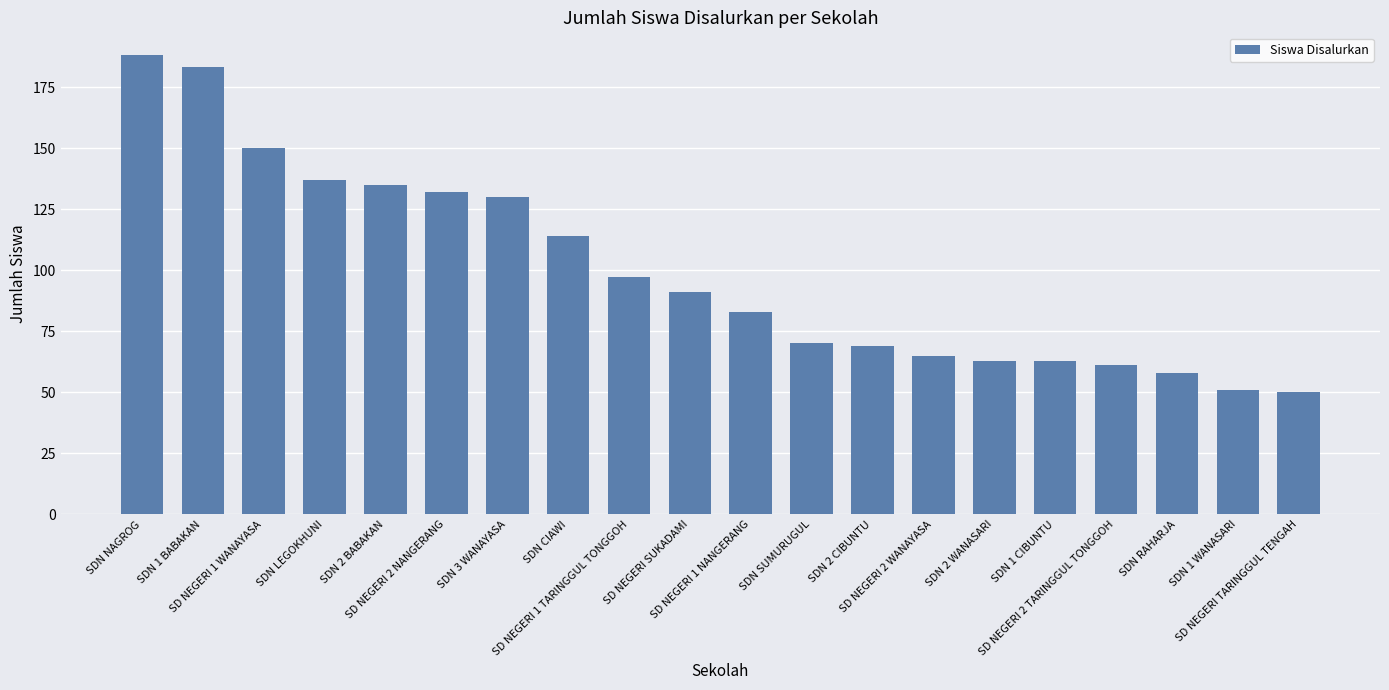

True or false: the data shows 188 at SDN NAGROG.

True